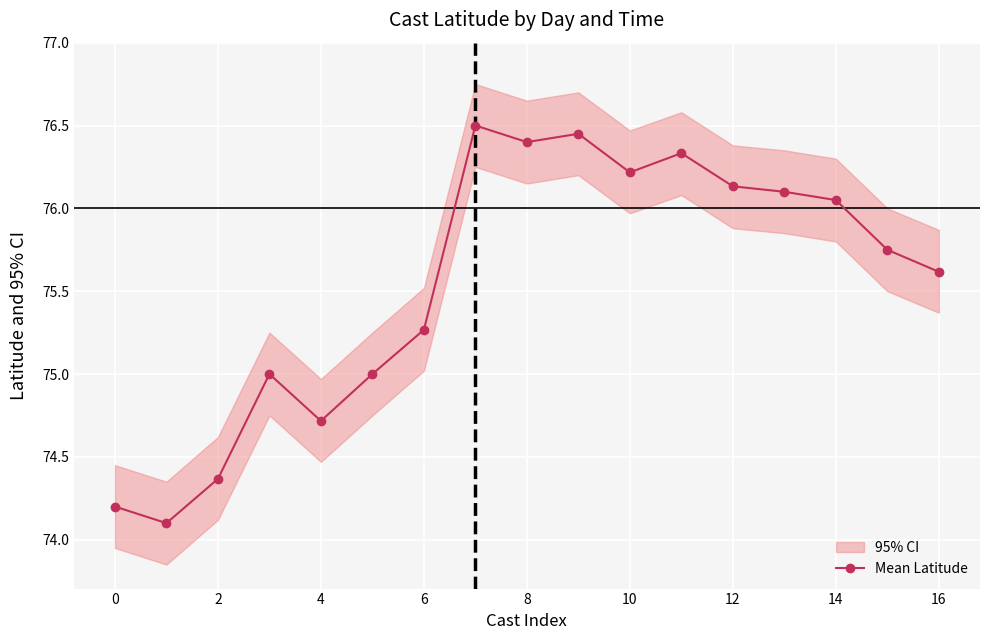

Is it true that Mean Latitude equals 76.4 at 8?

True